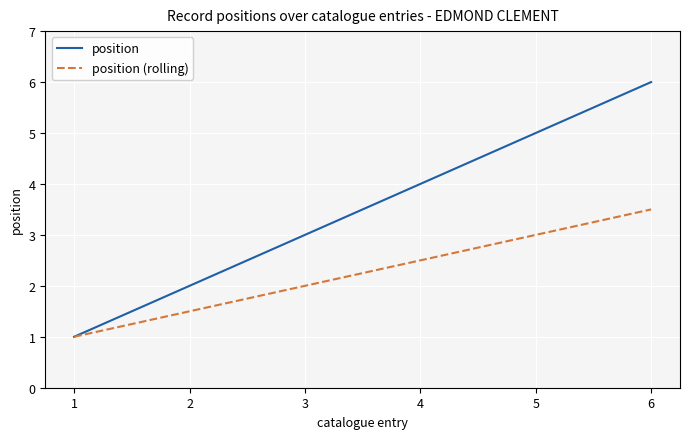

What is the total value across all series at 6?

9.5